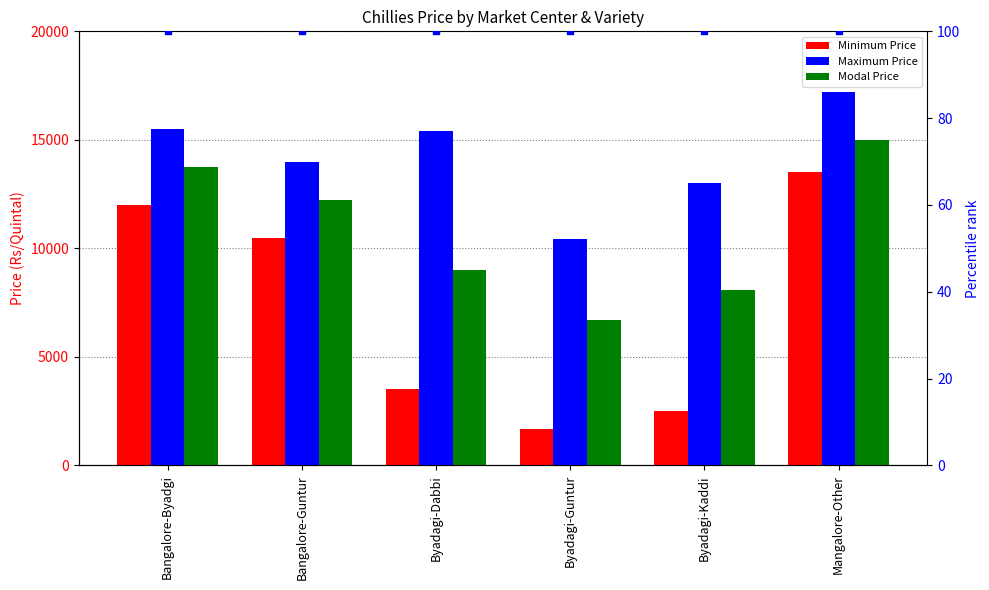

At how many categories does at least one series exceed 3560?

6